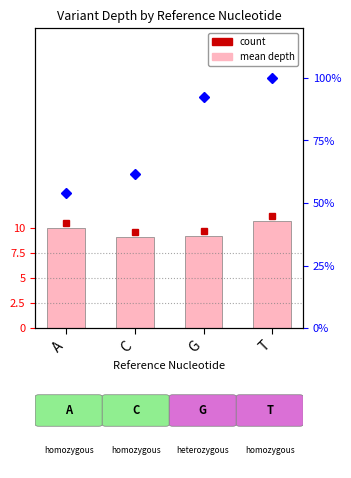

What is the label of the 4th bar from the right?

A